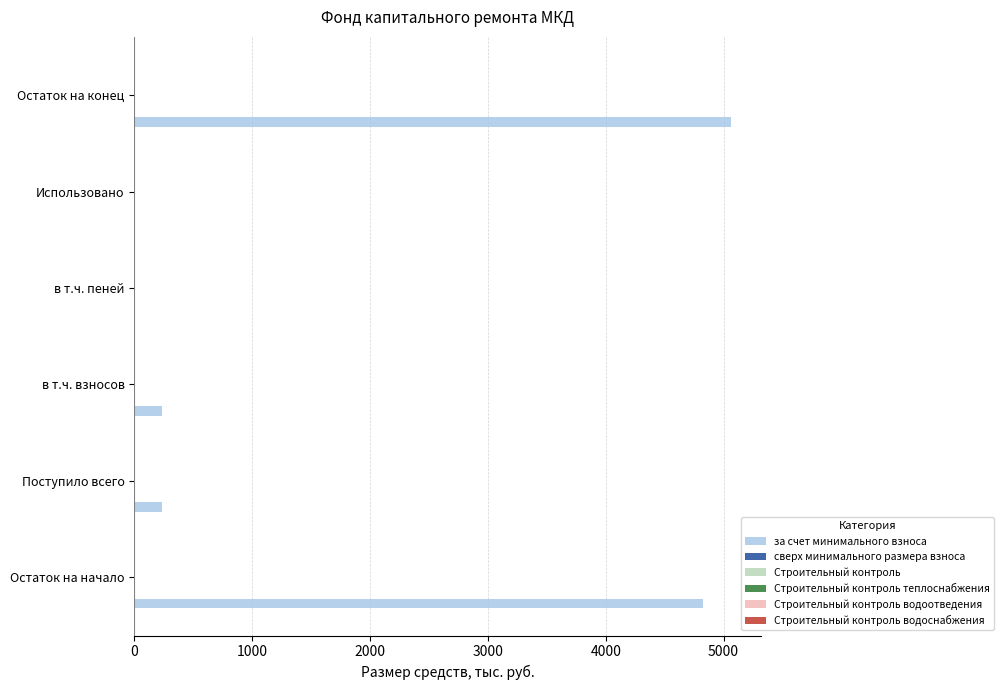

What is the sum of all values?

10371.5